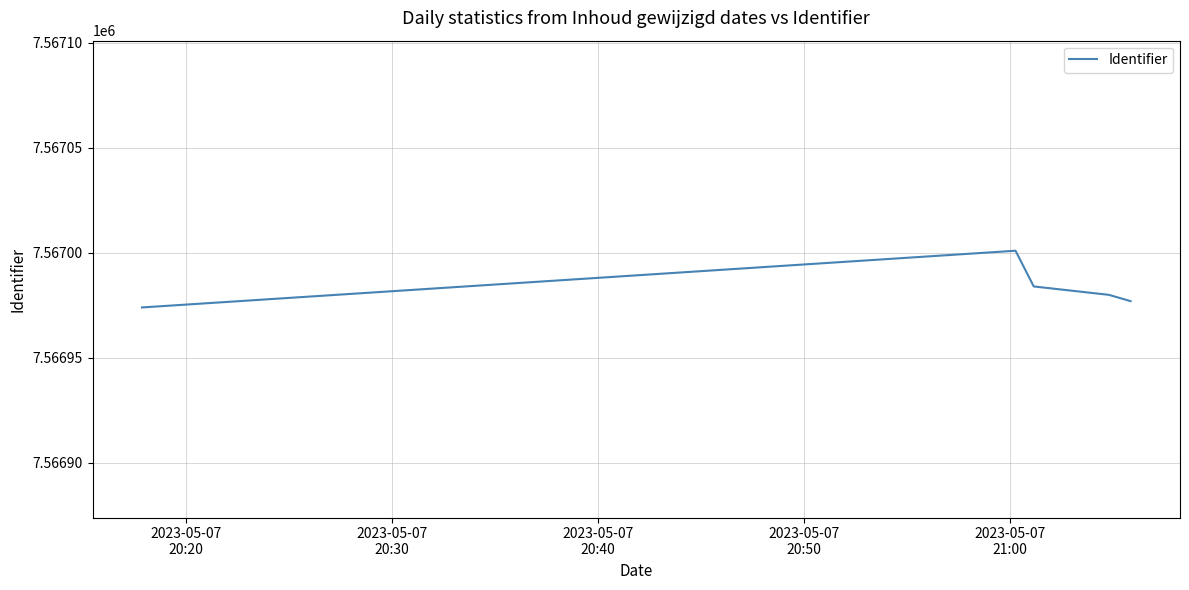

What is the smallest value displayed?

7566974